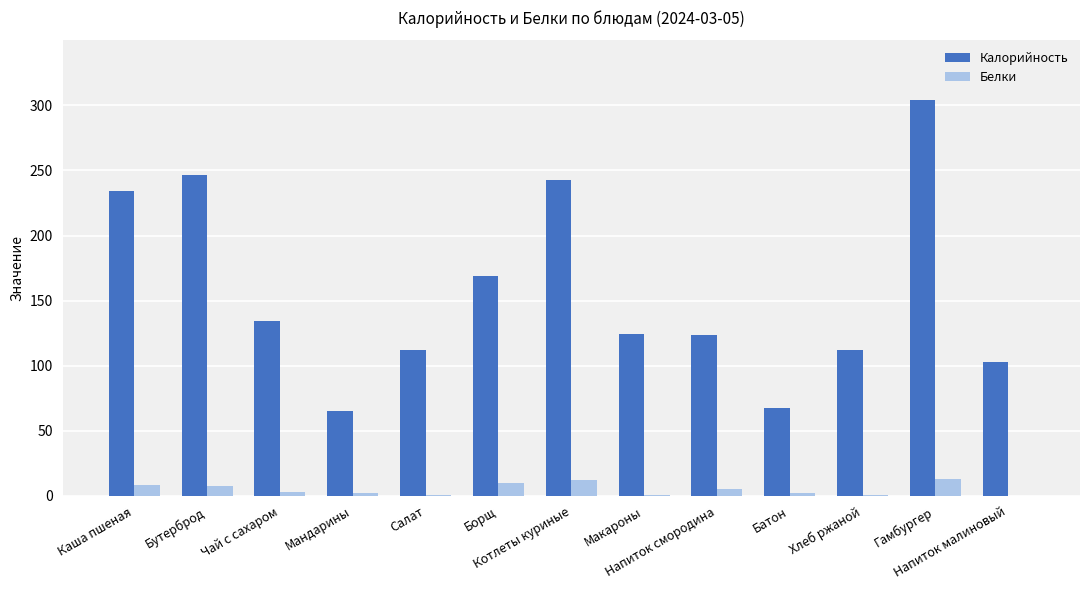

Is the value of Калорийность at Бутерброд greater than the value of Белки at Каша пшеная?

Yes